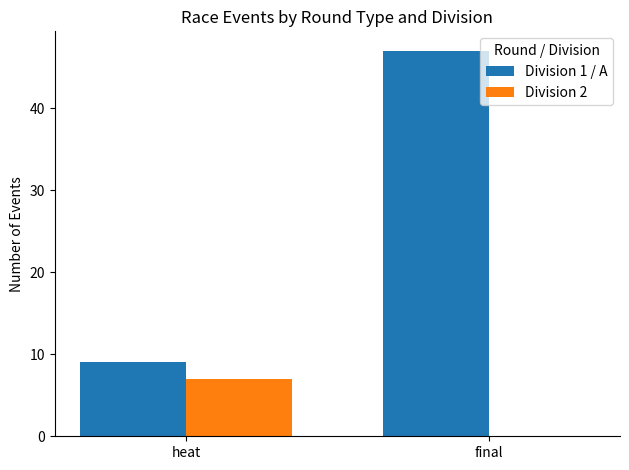

What is the sum of the Division 1 / A values at heat and final?

56